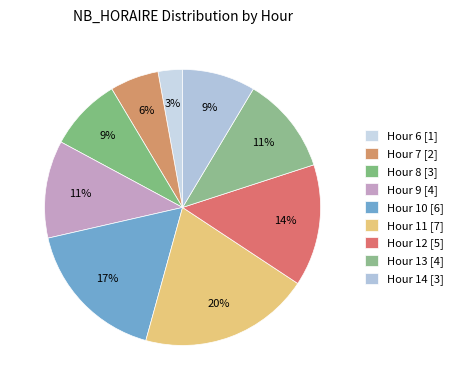

How many segments does this pie chart have?

9